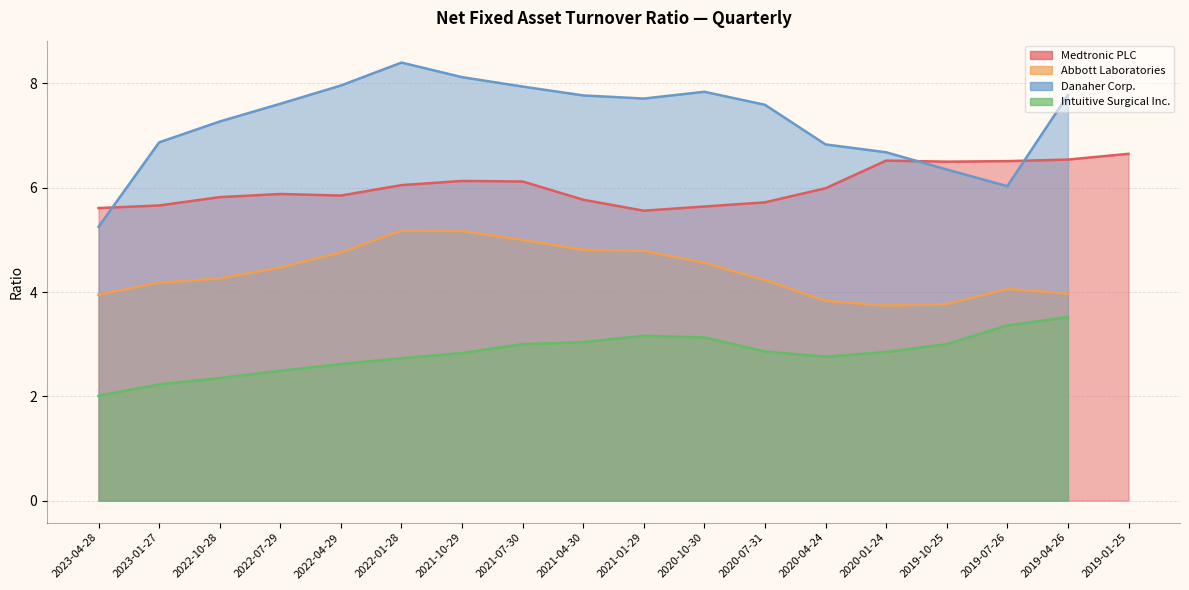

What is the difference between the Danaher Corp. values at 2019-04-26 and 2021-01-29?

0.1